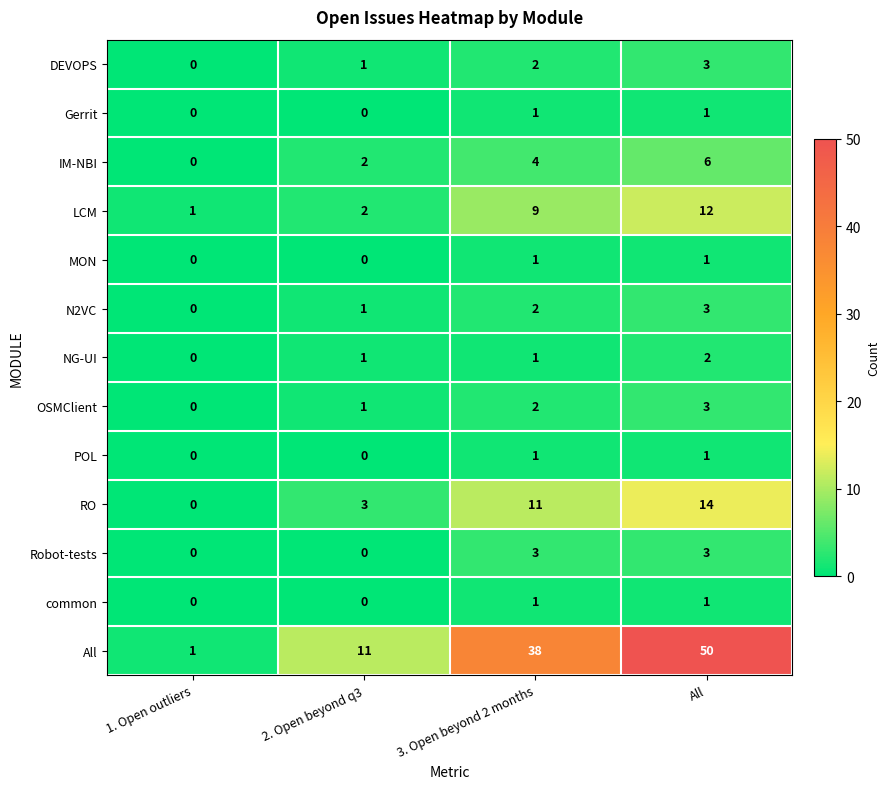

Count the RO values in the range 3 to 14.

3